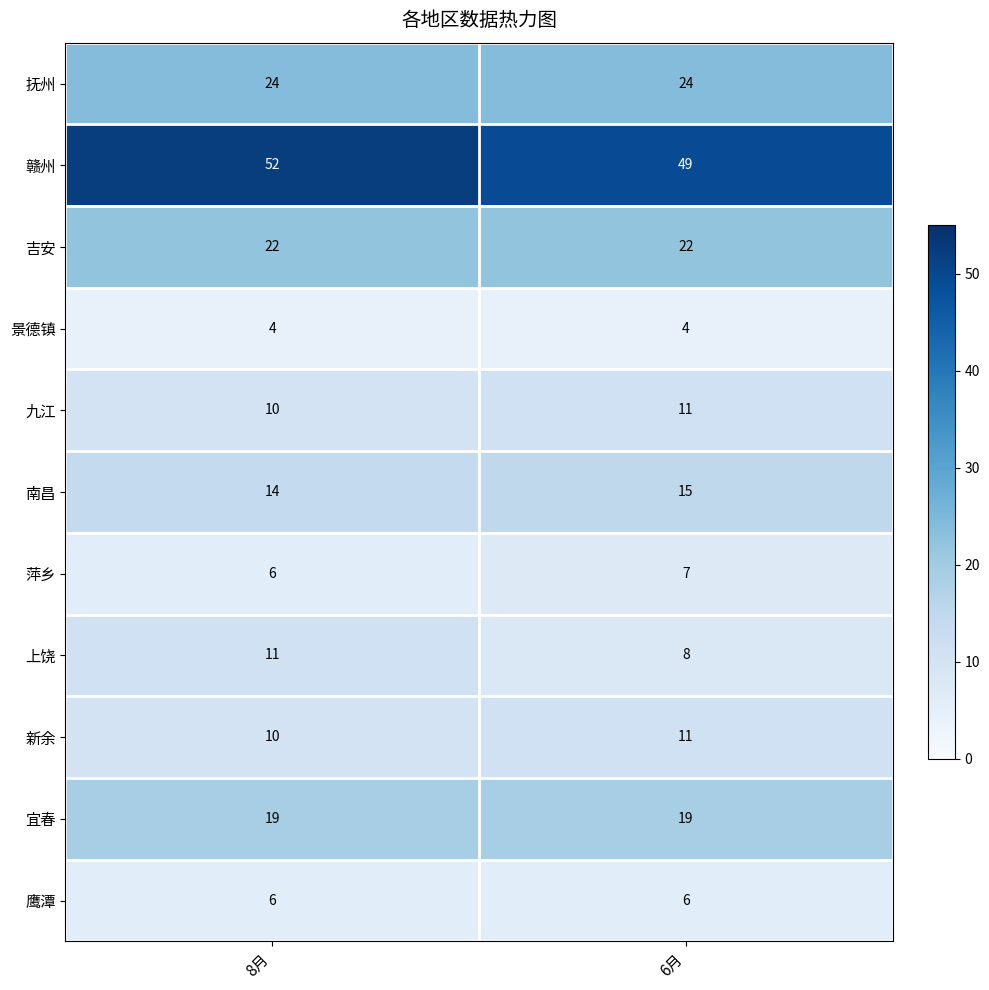

Reading left to right, extract all data points from this chart.

抚州: 24	24
赣州: 52	49
吉安: 22	22
景德镇: 4	4
九江: 10	11
南昌: 14	15
萍乡: 6	7
上饶: 11	8
新余: 10	11
宜春: 19	19
鹰潭: 6	6